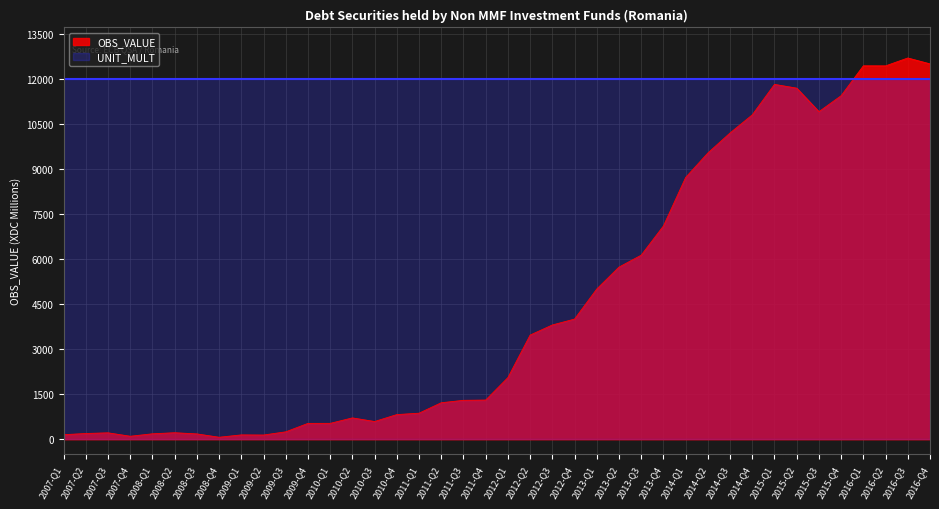

What is the difference between the maximum and minimum values?

12621.7